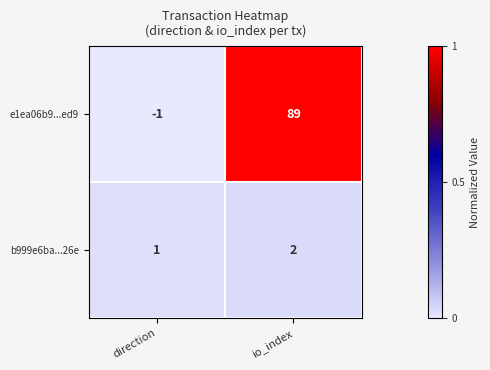

Is the value of b999e6ba...26e at direction greater than the value of e1ea06b9...ed9 at direction?

Yes